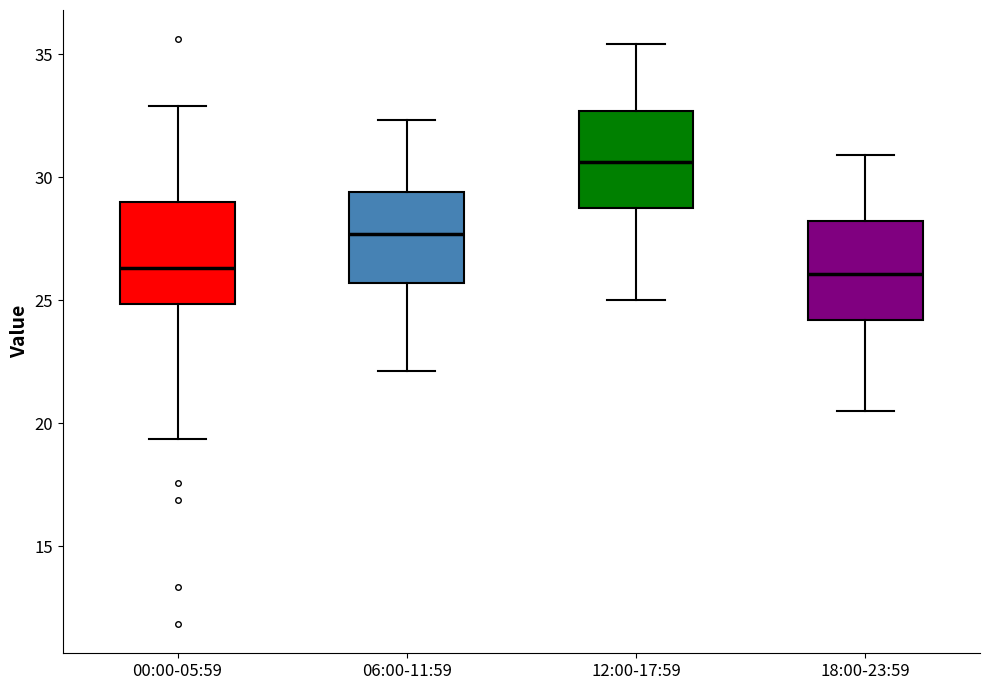

Reading left to right, transcribe this box plot: for each box, give where its median line is, the range the box spans, and where its two whiskers end, as read against the y-axis. The values are not printed on the chart, so give them approximately, as read against the axis.

00:00-05:59: median 26.5, box 25.0 to 29.0, whiskers 19.5 to 33.0
06:00-11:59: median 27.5, box 25.5 to 29.5, whiskers 22.0 to 32.5
12:00-17:59: median 30.5, box 28.5 to 32.5, whiskers 25.0 to 35.5
18:00-23:59: median 26.0, box 24.0 to 28.0, whiskers 20.5 to 31.0